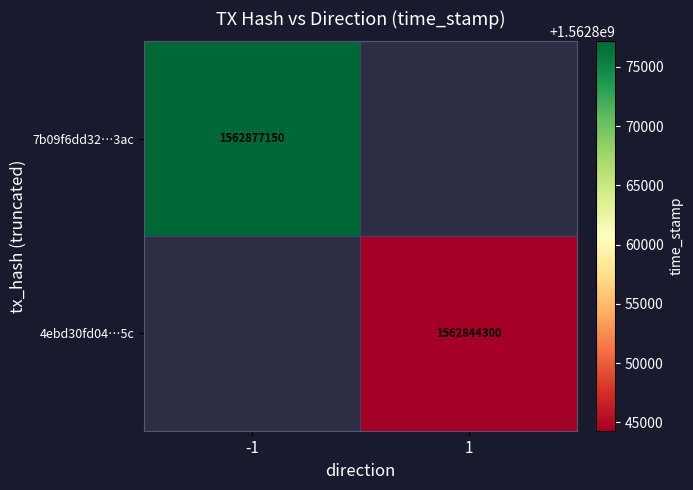

Is it true that 7b09f6dd32…3ac equals 1562877150 at -1?

True